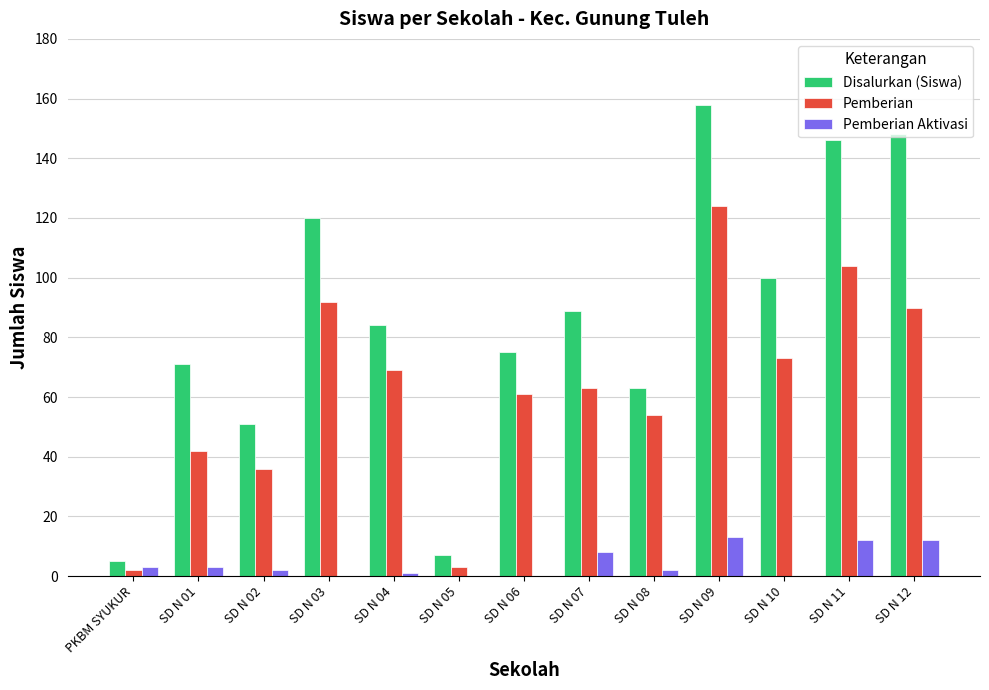

At which label is Disalurkan (Siswa) closest to 81?

SD N 04